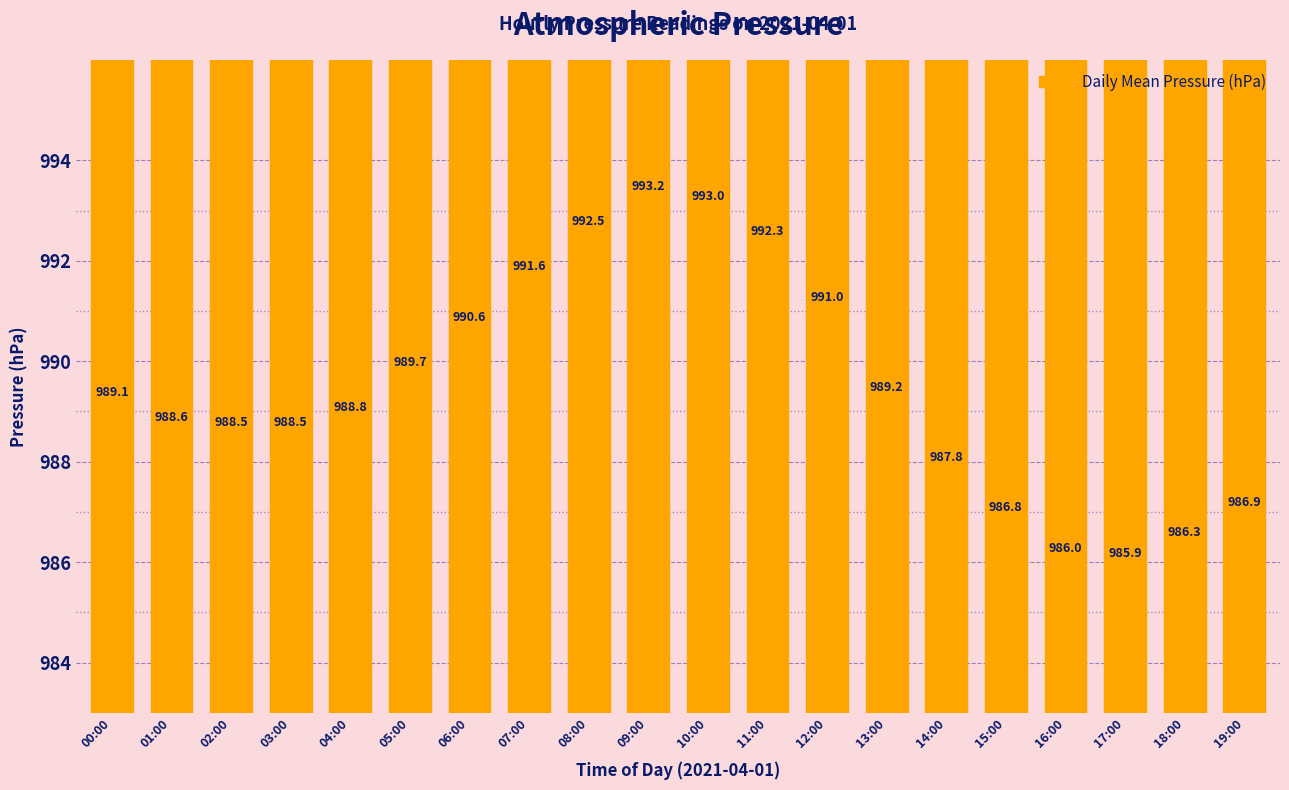

Reading left to right, what are all the values shown in this chart?

00:00=989.1	01:00=988.6	02:00=988.5	03:00=988.5	04:00=988.8	05:00=989.7	06:00=990.6	07:00=991.6	08:00=992.5	09:00=993.2	10:00=993.0	11:00=992.3	12:00=991.0	13:00=989.2	14:00=987.8	15:00=986.8	16:00=986.0	17:00=985.9	18:00=986.3	19:00=986.9